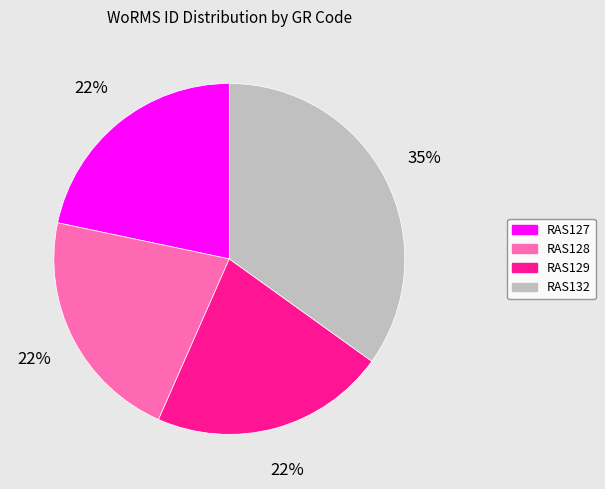

To the nearest percent, what percentage of the pie is RAS132?

35%